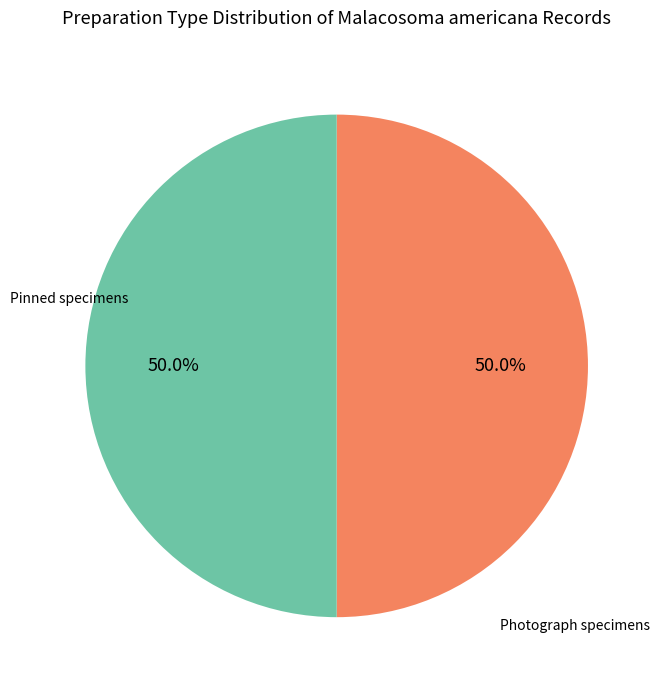

Approximately how many times larger is the value at Photograph compared to Pinned?

1.0